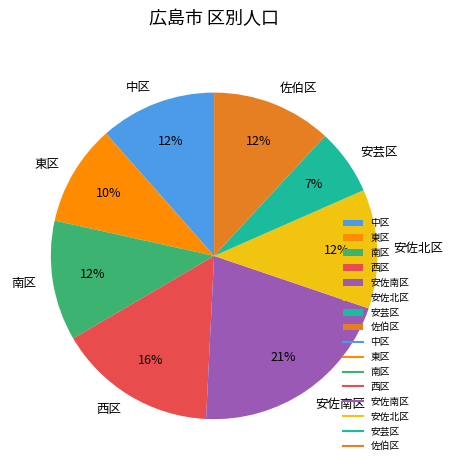

What percentage is the 西区 slice, to the nearest percent?

16%